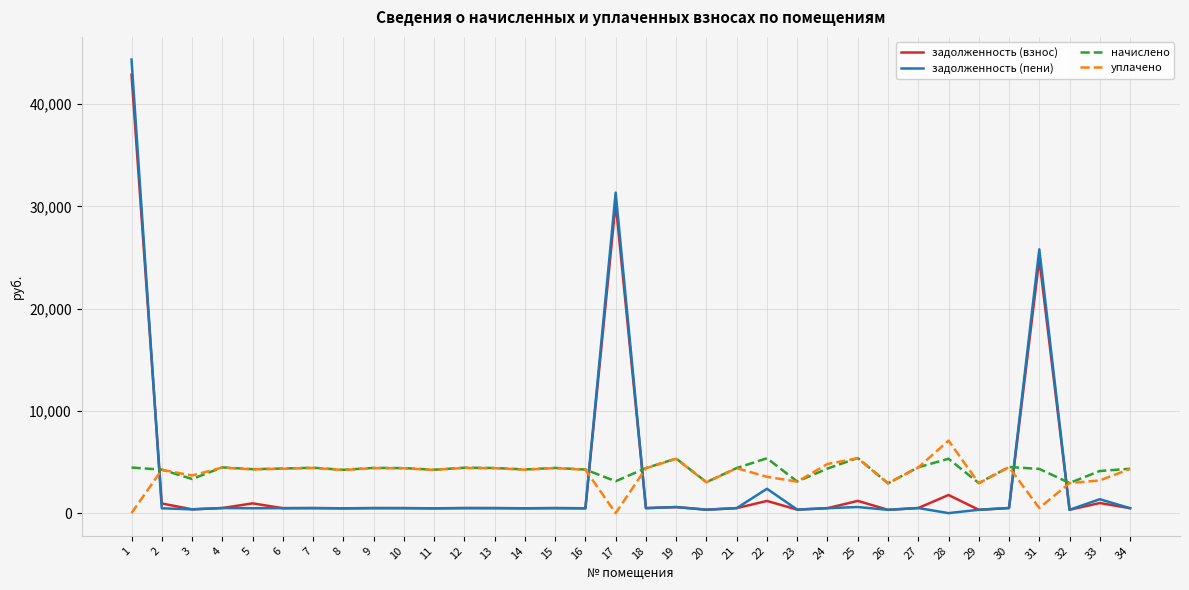

Is the value of задолженность (взнос) at 25 greater than the value of уплачено at 30?

No